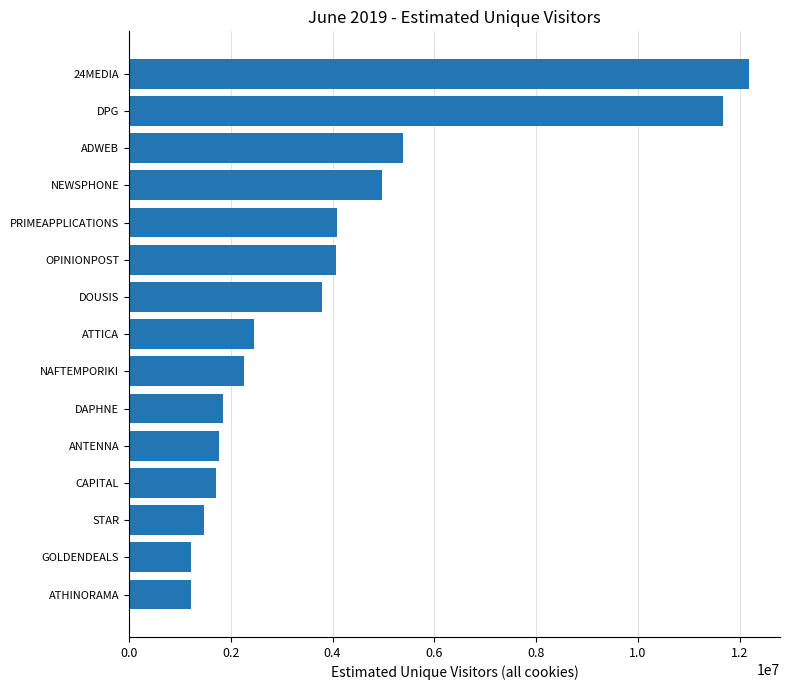

The value at ANTENNA is 1766099. True or false?

True